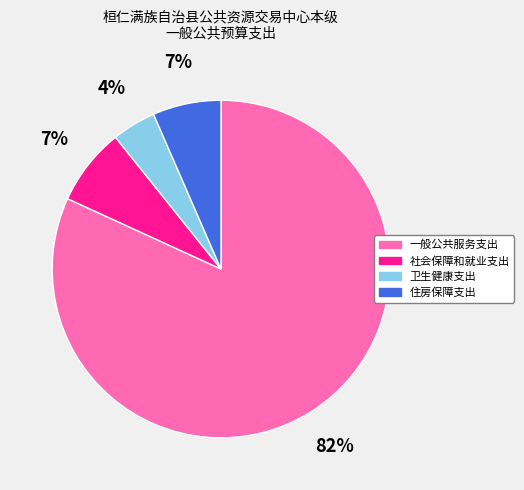

Which category has the smallest portion of the pie?

卫生健康支出